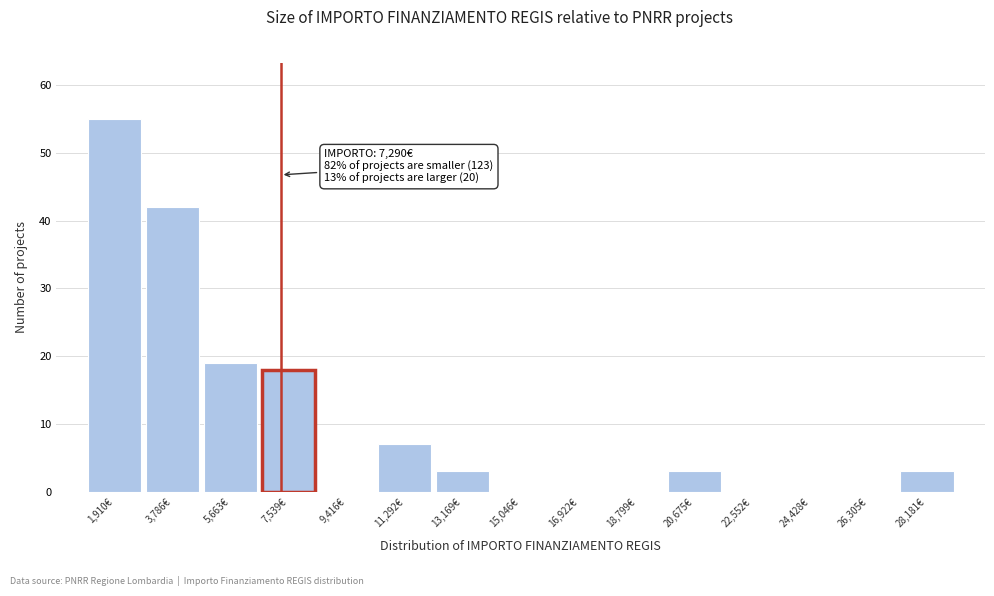

Over which range of the x-axis is the bar tallest?

1000 to 2800